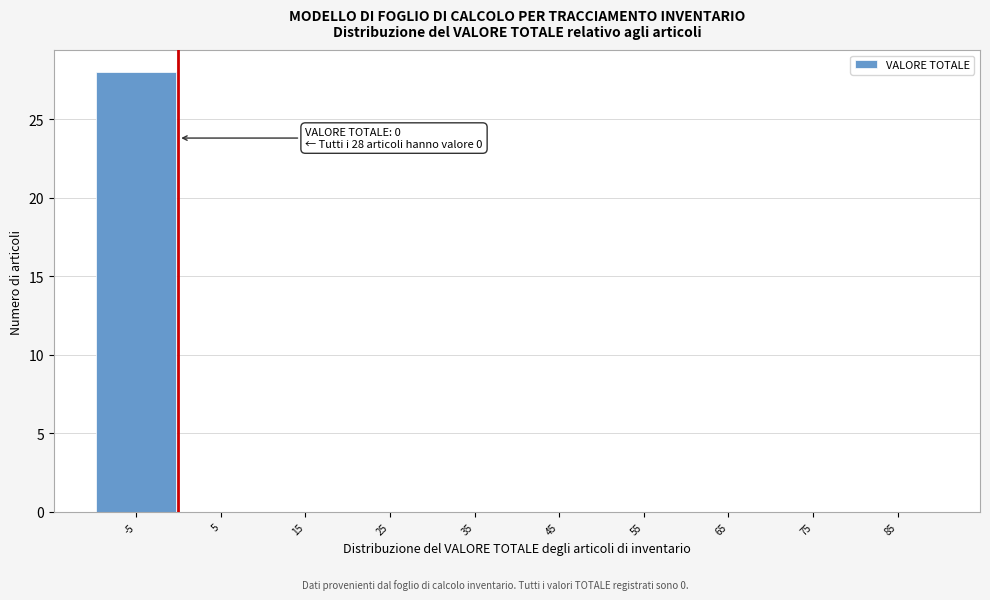

Reading left to right, list all the values displayed in this chart.

-5=28	5=0	15=0	25=0	35=0	45=0	55=0	65=0	75=0	85=0